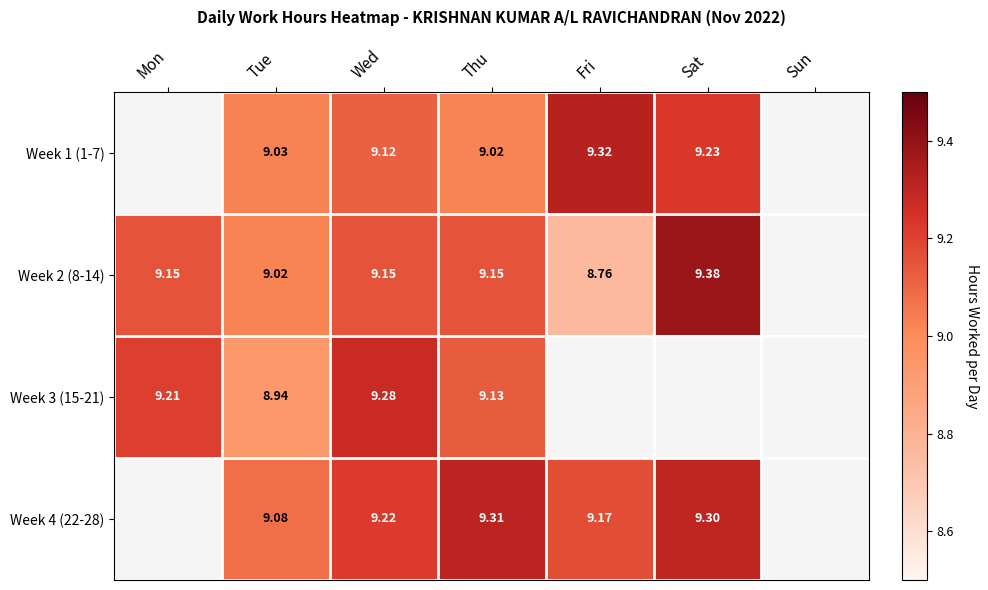

Where does the Week 1 (1-7) series first go above 9?

Tue